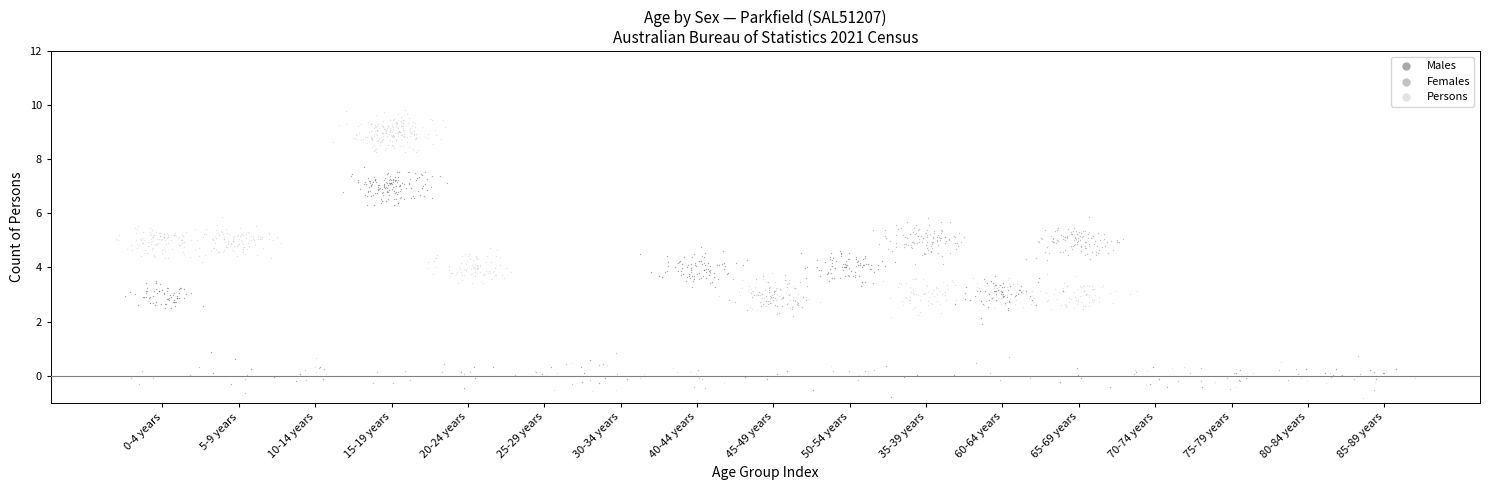

Which series has the largest Y range (max minus min)?

Persons